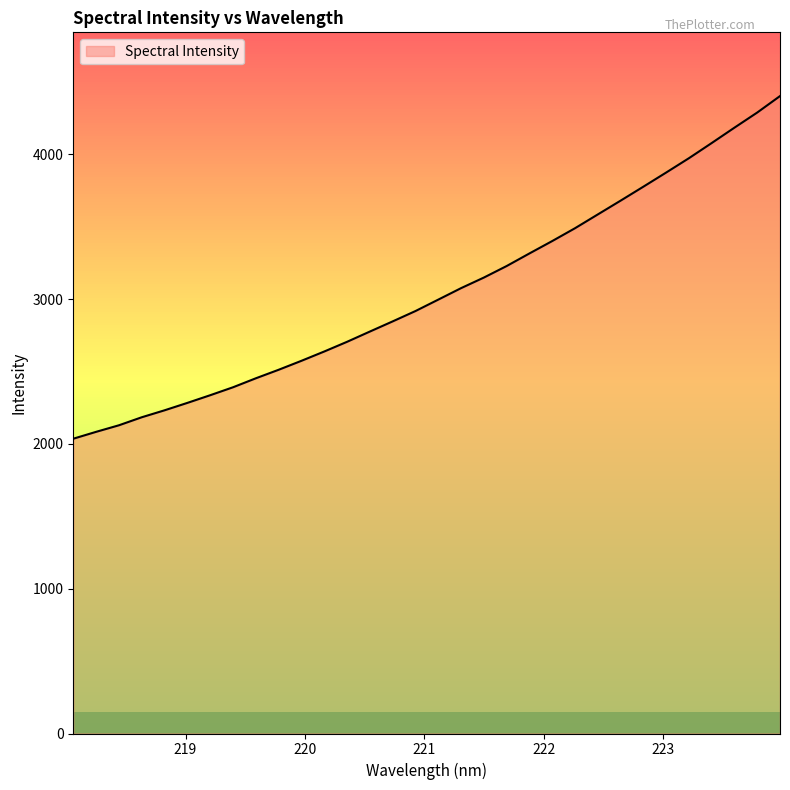

What is the minimum value shown in the chart?

2036.4